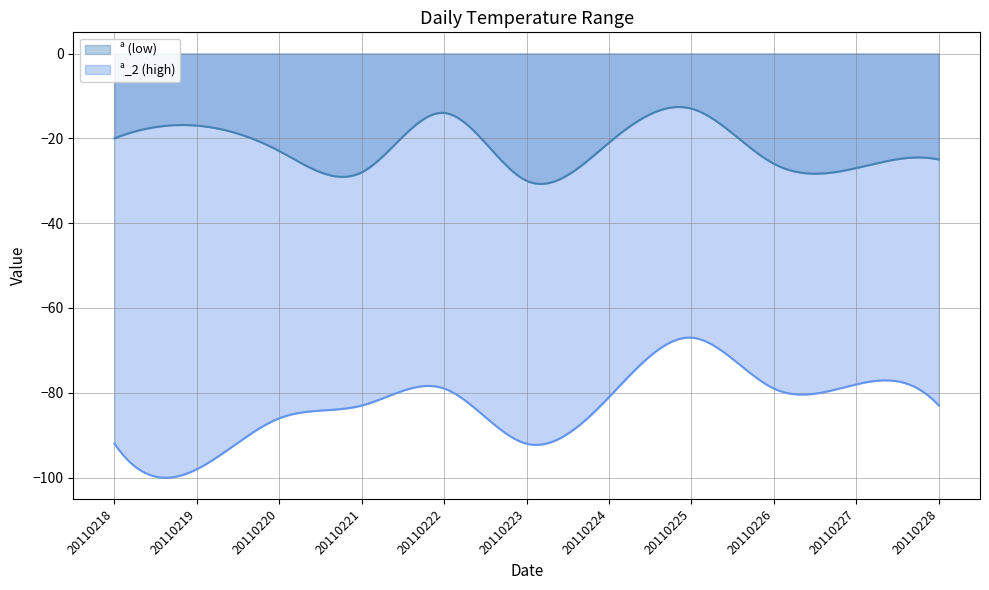

What are all the series names shown in the legend?

ª (low), ª_2 (high)